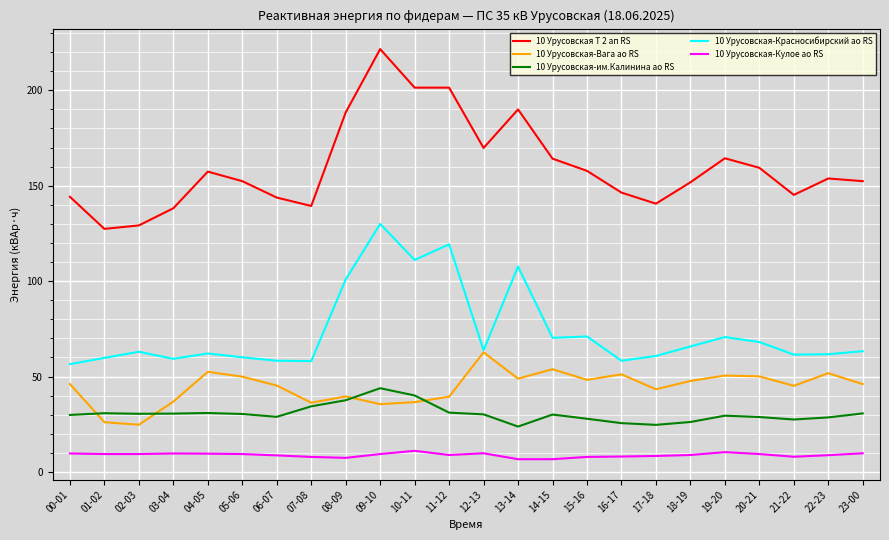

What is the difference between the highest and lowest values at 04-05?

147.8